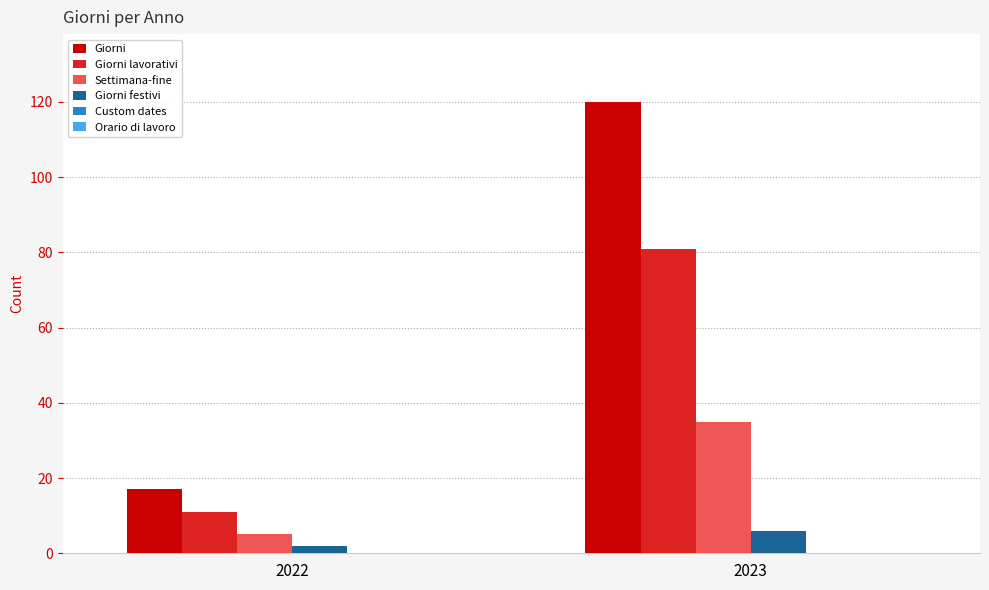

At which category is the sum across all series the highest?

2023